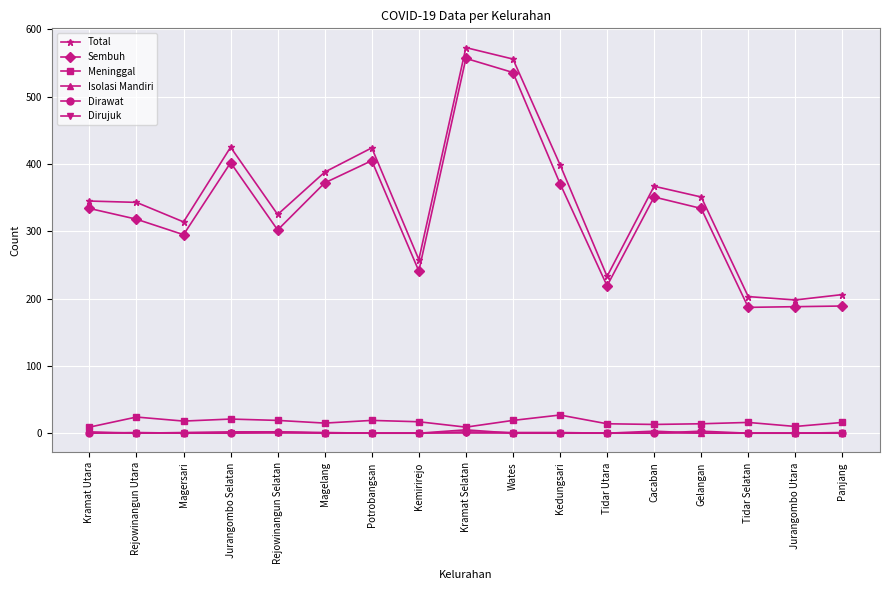

At which category is the sum across all series the highest?

Kramat Selatan